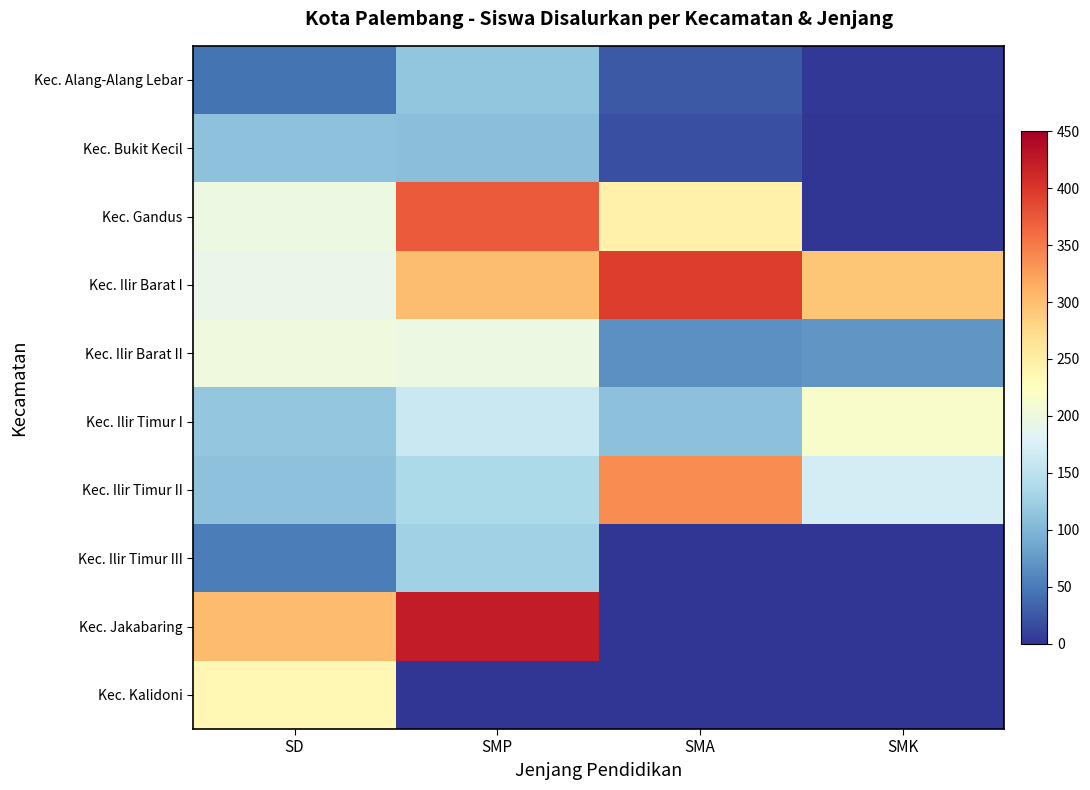

At which category is the sum across all series the highest?

SMP